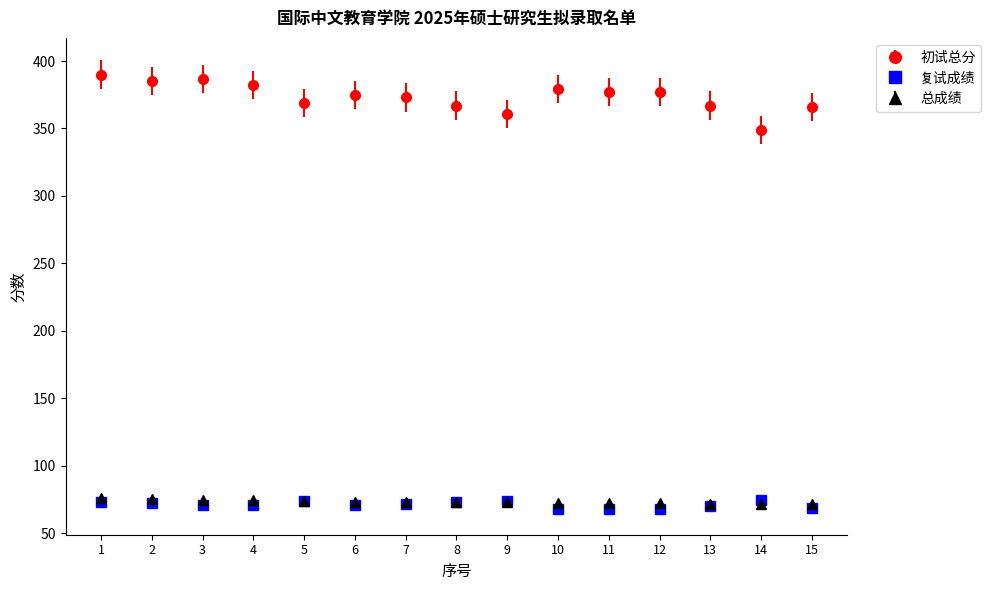

What is the highest value of the 初试总分 series?

390.0